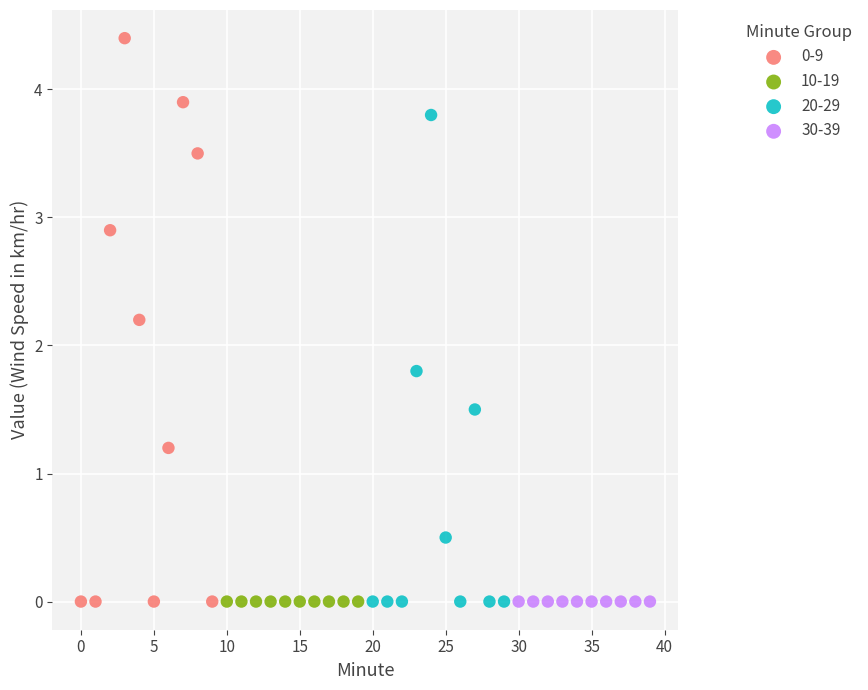

Which series contains the highest Y value?

0-9